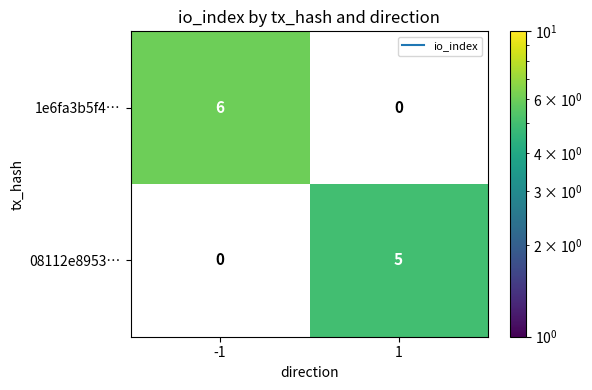

What is the greatest value displayed?

6.0